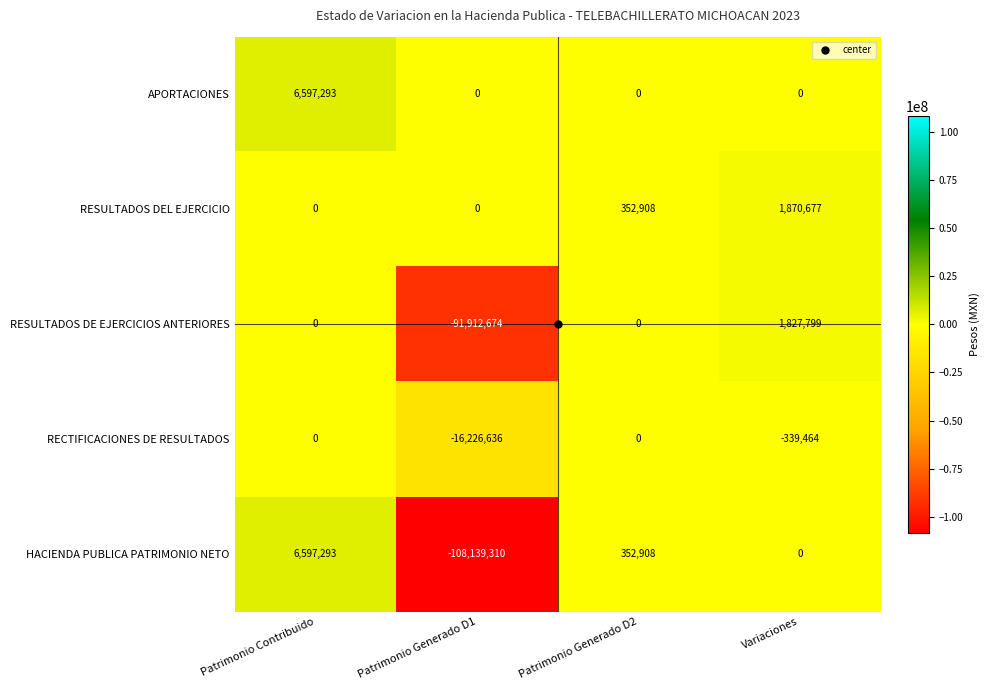

How many positive values does the RESULTADOS DEL EJERCICIO series have?

2